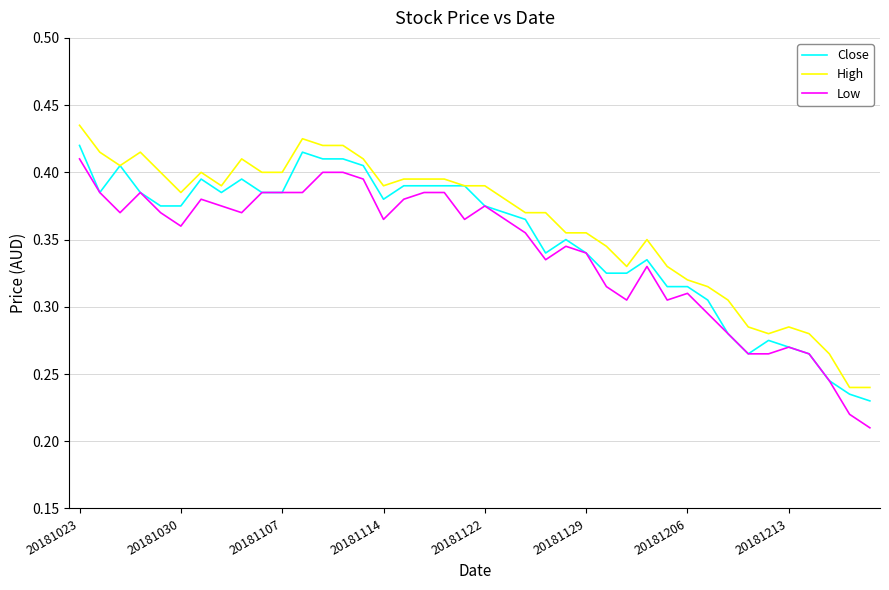

True or false: Low and High cross at least once.

False